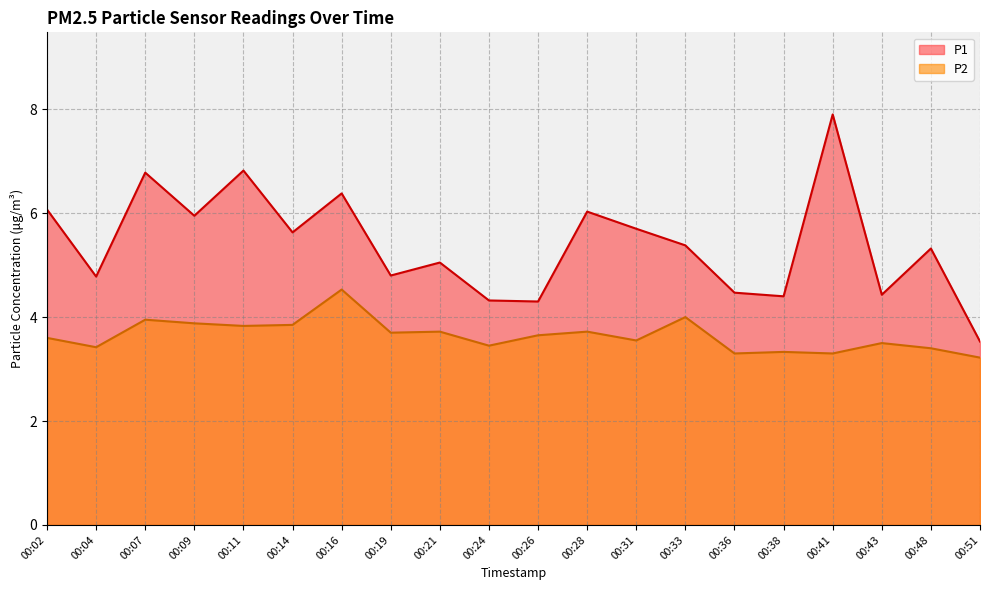

At how many categories does at least one series exceed 3?

20